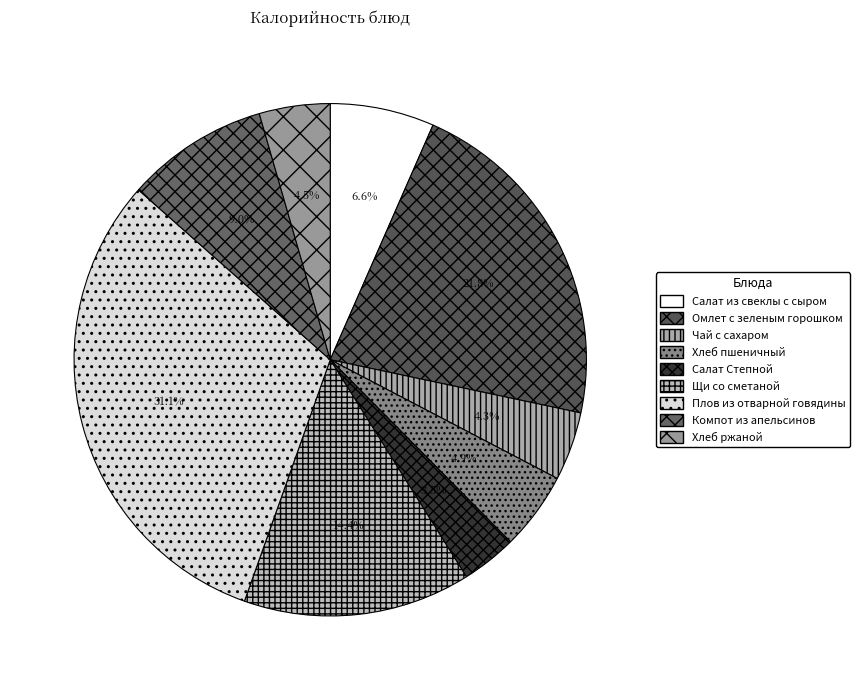

To the nearest percent, what percentage of the pie is Щи со сметаной?

14%